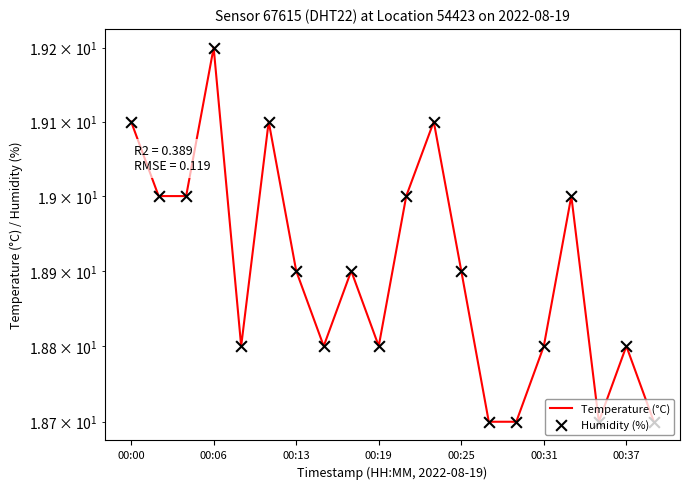

At how many categories does at least one series exceed 18?

20